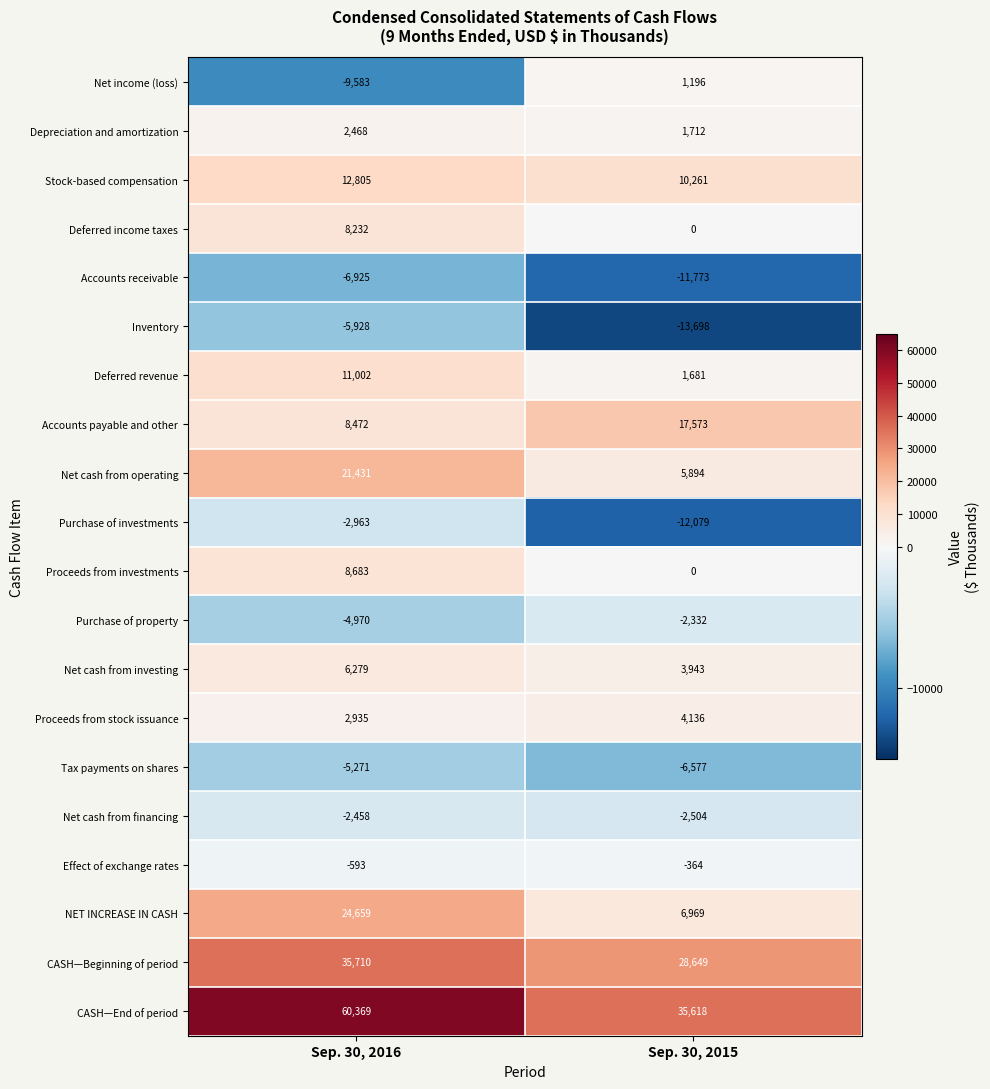

The CASH—End of period series shows 33232 at Sep. 30, 2016. True or false?

False